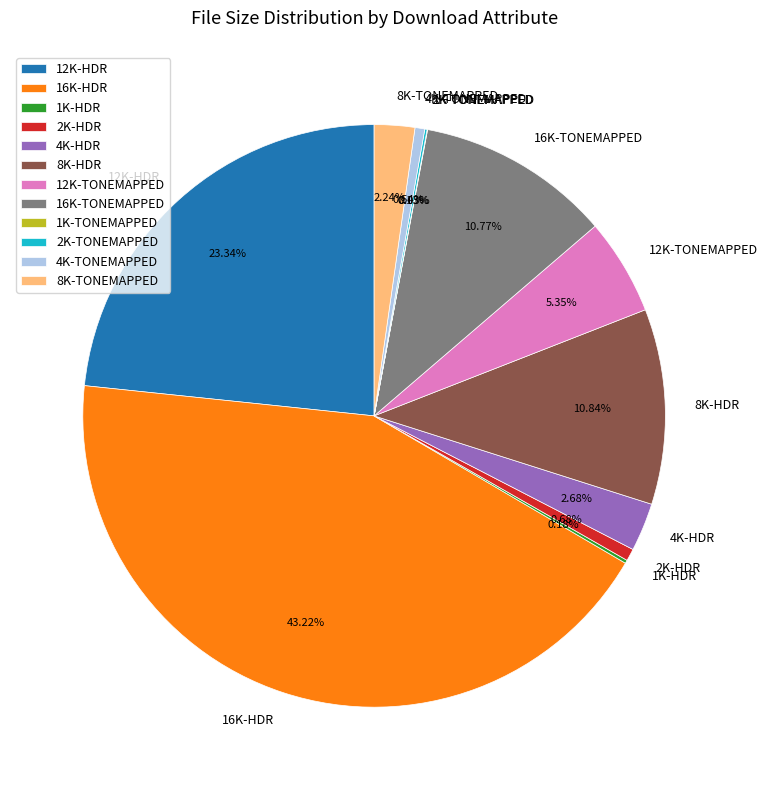

Combined, do 12K-HDR and 16K-HDR account for over 50%?

Yes